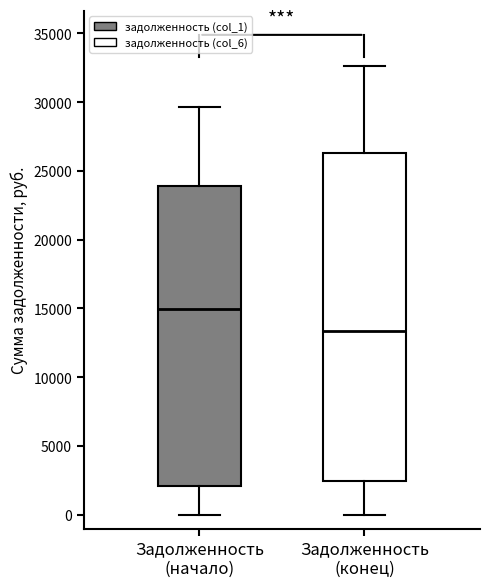

Reading left to right, transcribe this box plot: for each box, give where its median line is, the range the box spans, and where its two whiskers end, as read against the y-axis. The values are not printed on the chart, so give them approximately, as read against the axis.

Задолженность (начало): median 15000, box 2000 to 24000, whiskers 0 to 29500
Задолженность (конец): median 13500, box 2500 to 26500, whiskers 0 to 32500